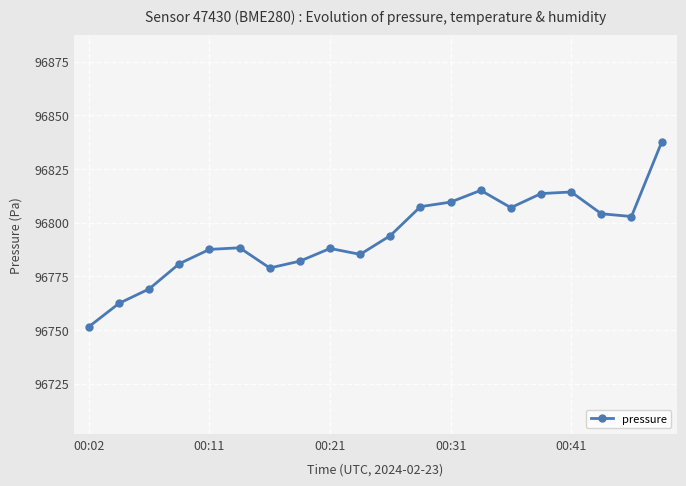

What is the smallest value displayed?

96751.6